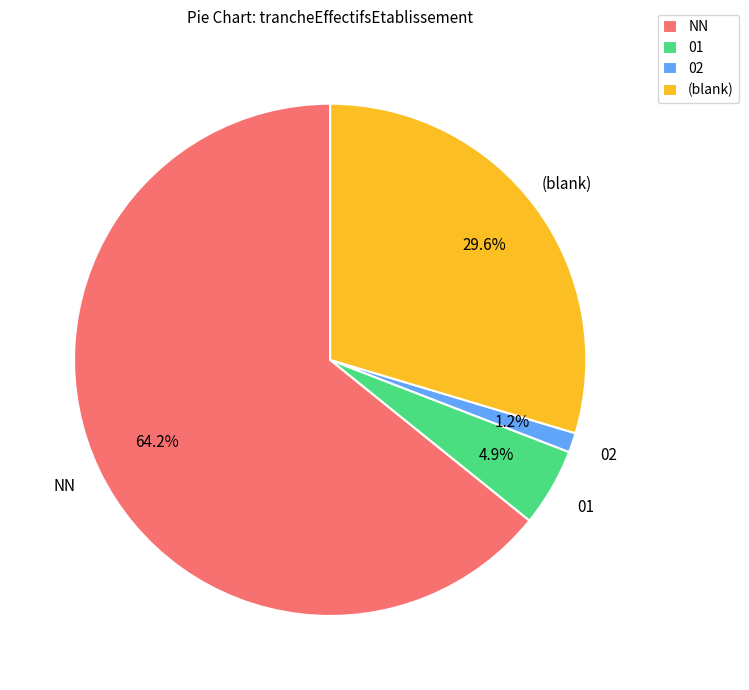

Rank the categories by value from highest to lowest.

NN, (blank), 01, 02